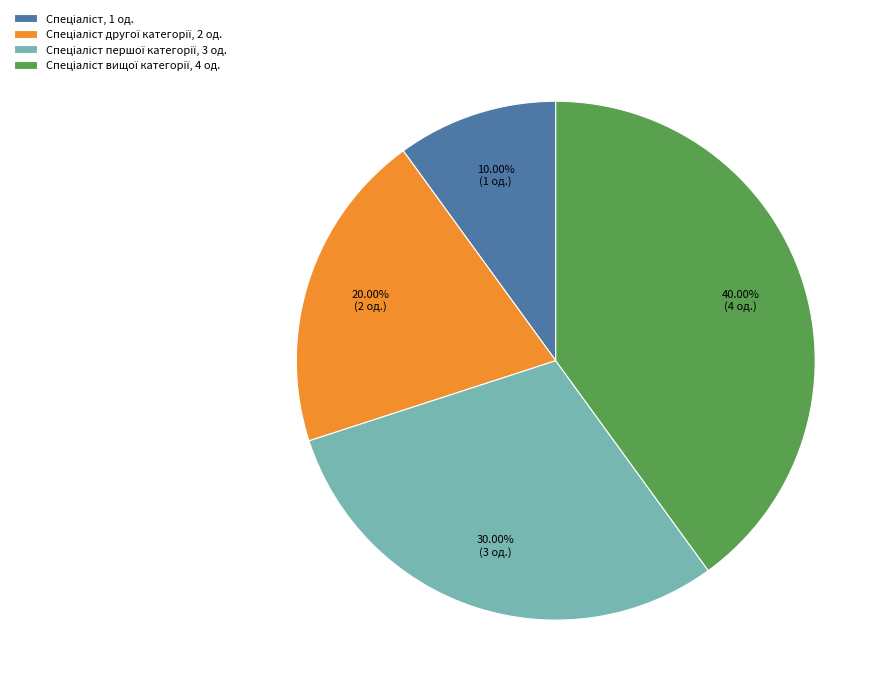

How many slices are in this pie chart?

4